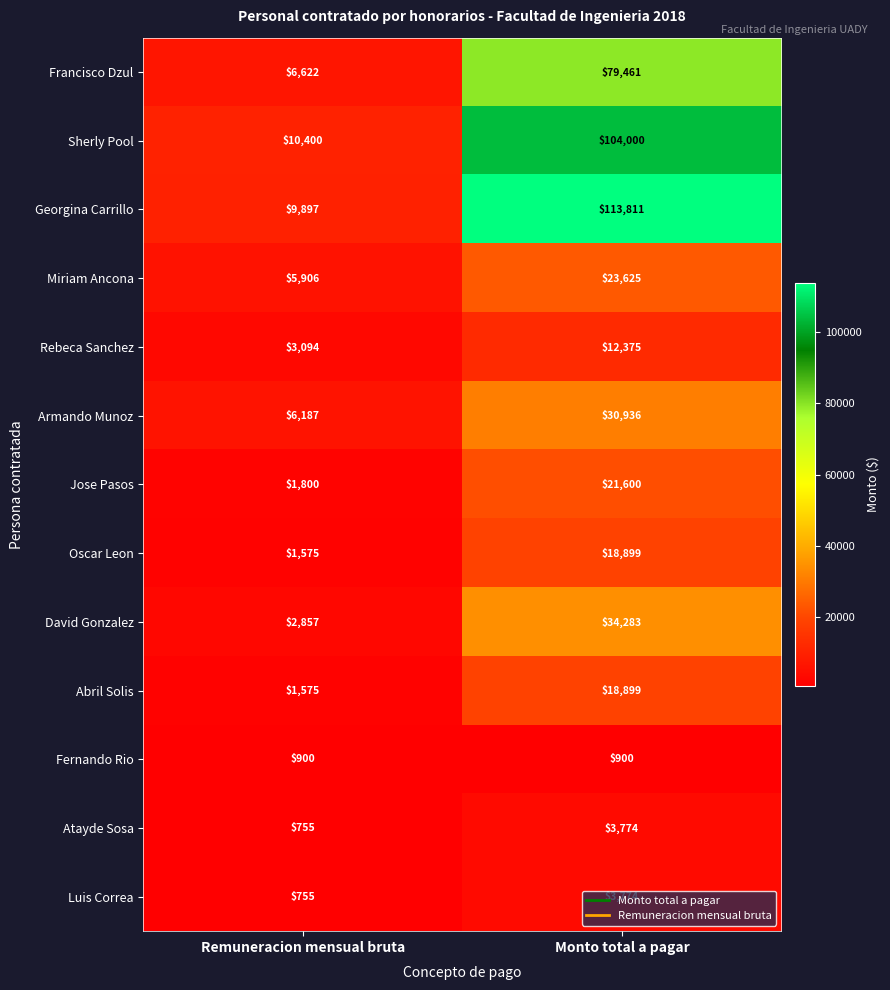

What is the lowest value of the Luis Correa series?

755